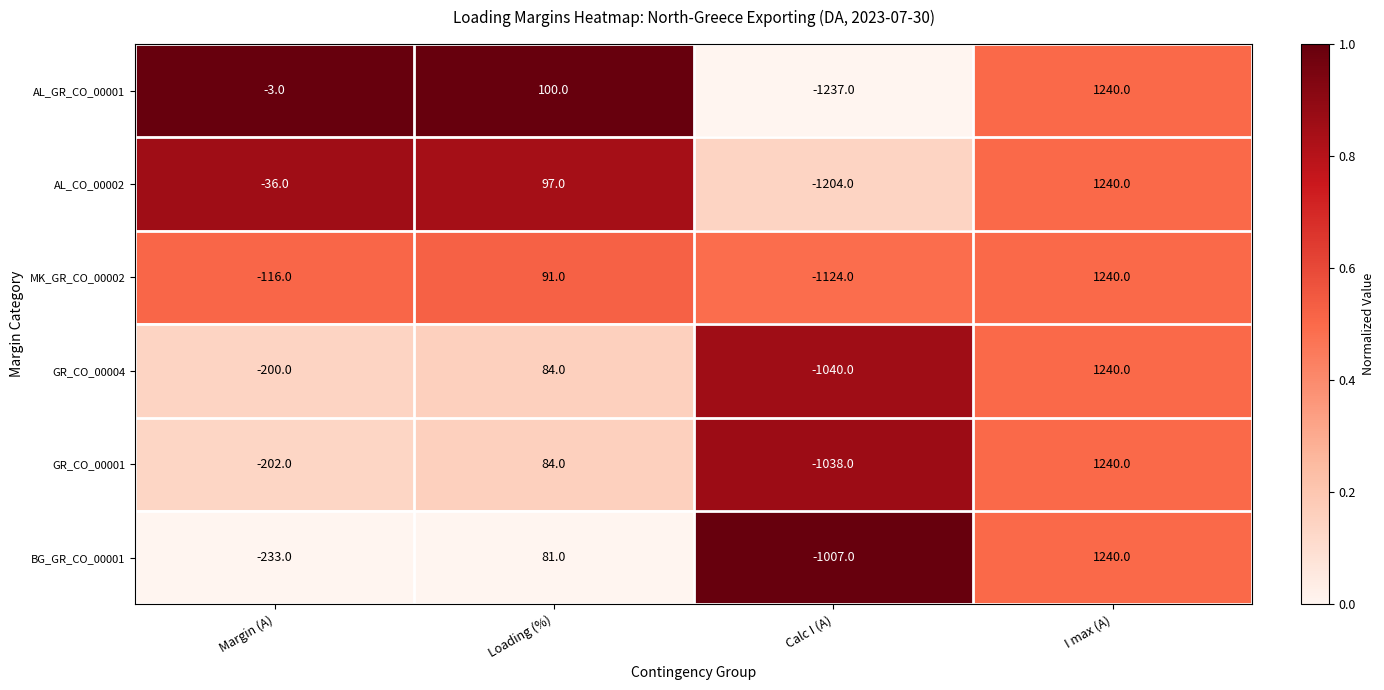

What is the sum of the AL_CO_00002 values at Calc I (A) and Loading (%)?

-1107